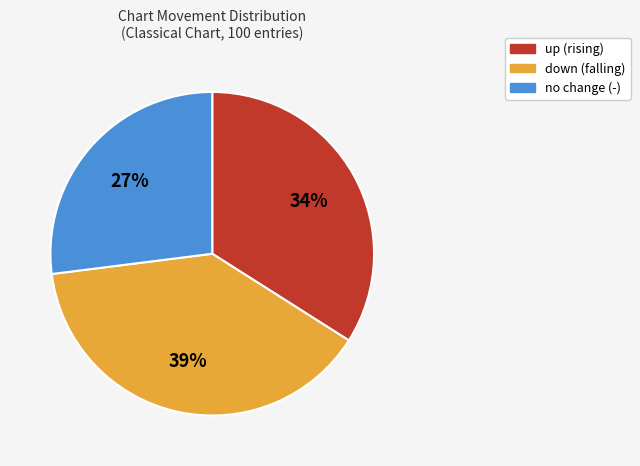

Is there any slice that represents more than half of the pie?

No